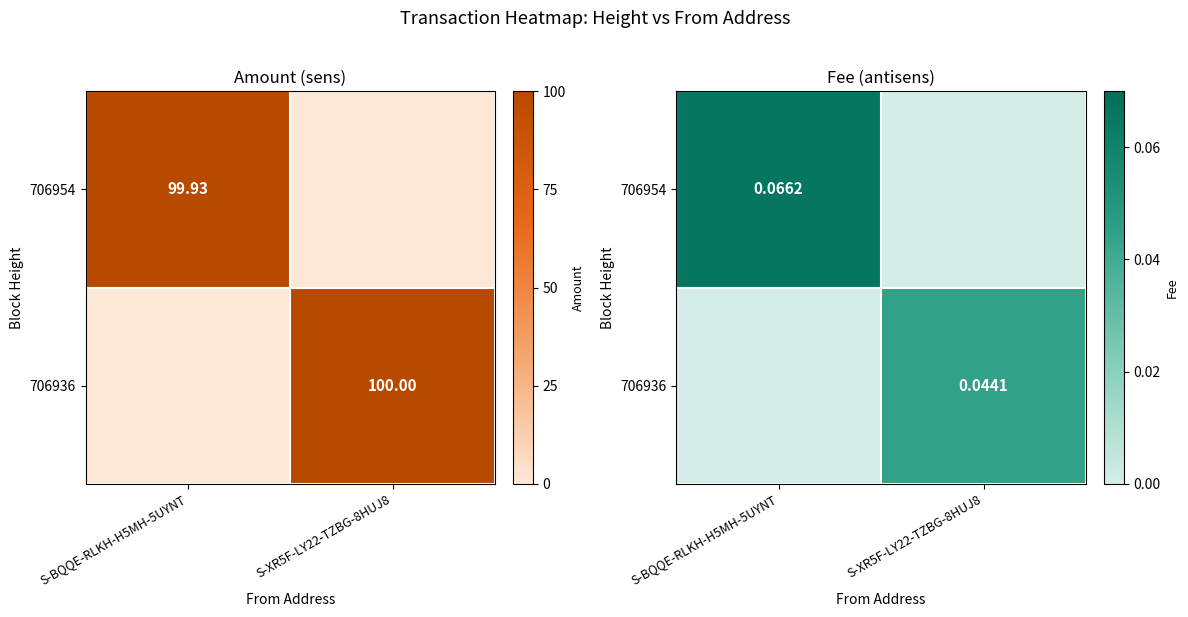

At how many categories does at least one series exceed 0?

2